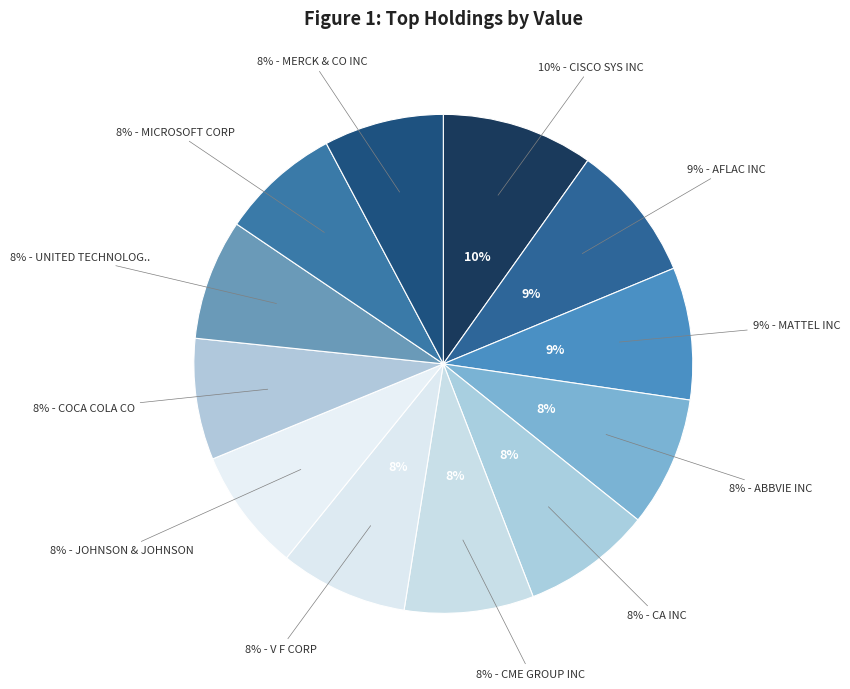

Rank the categories by value from lowest to highest.

MERCK & CO INC, MICROSOFT CORP, UNITED TECHNOLOGIES, COCA COLA CO, JOHNSON & JOHNSON, V F CORP, CME GROUP INC, CA INC, ABBVIE INC, MATTEL INC, AFLAC INC, CISCO SYS INC